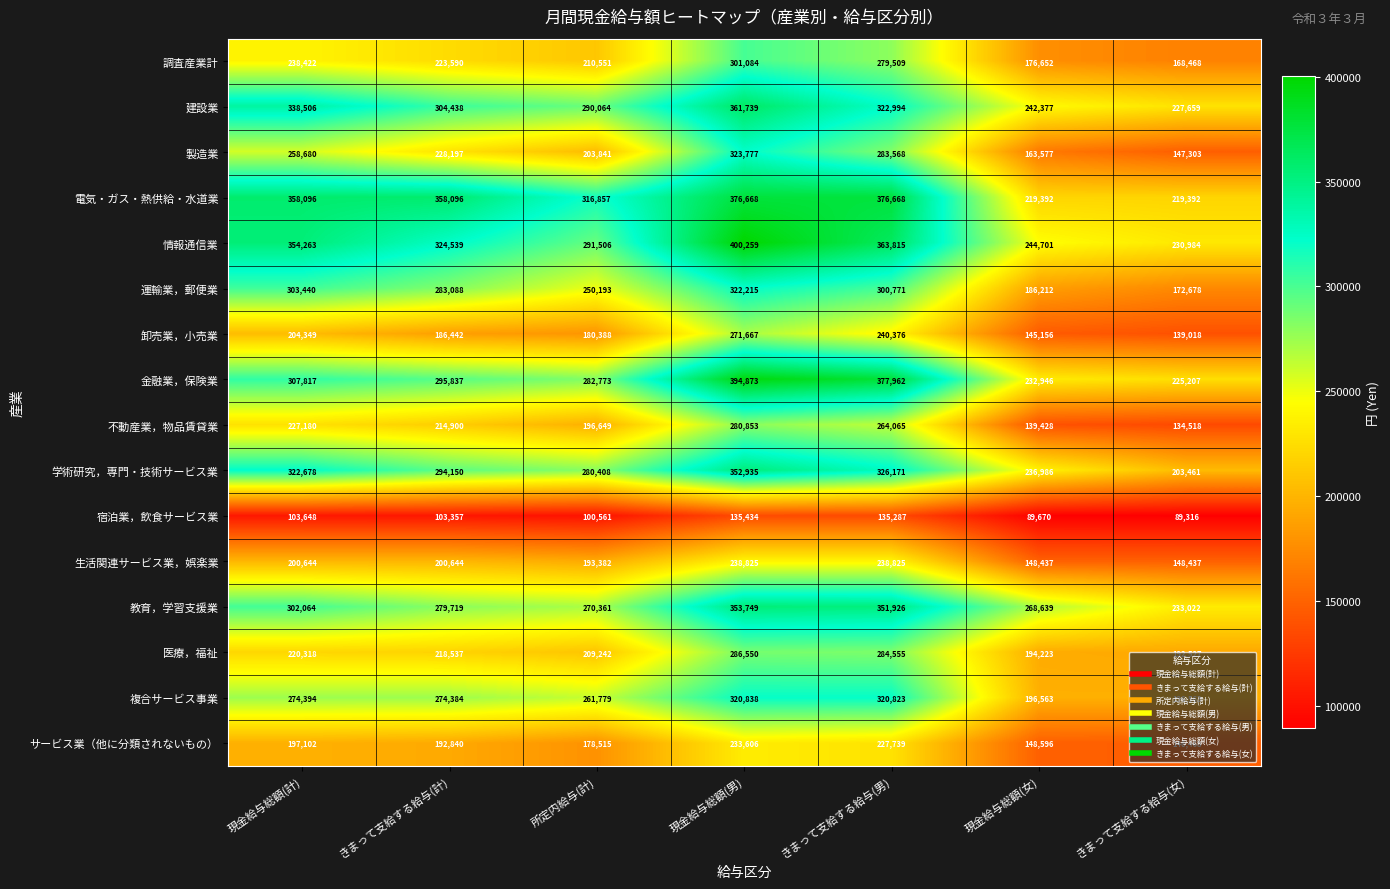

At which label is 製造業 closest to 235540?

きまって支給する給与(計)